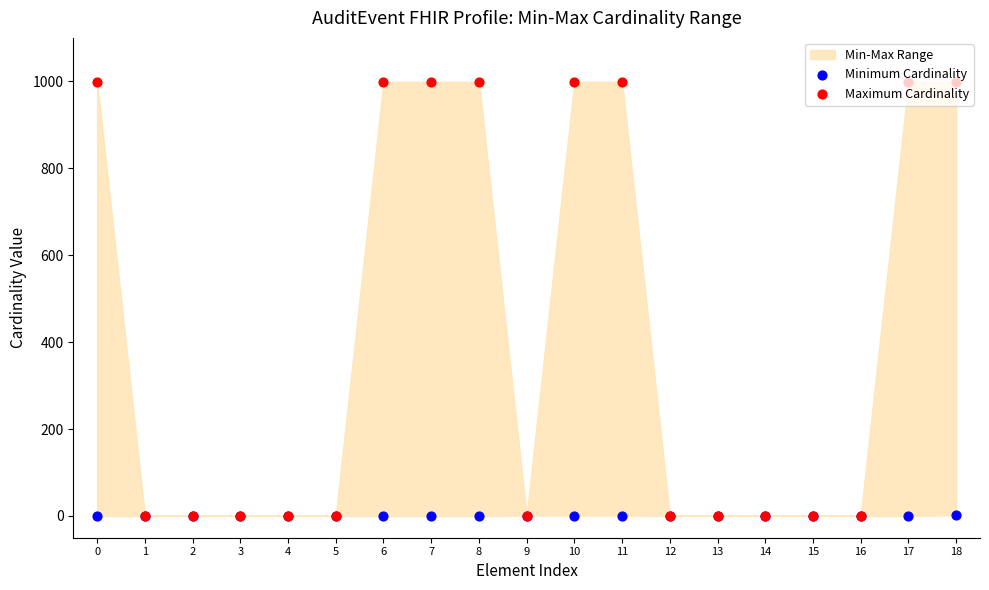

Which series has the largest Y range (max minus min)?

Maximum Cardinality